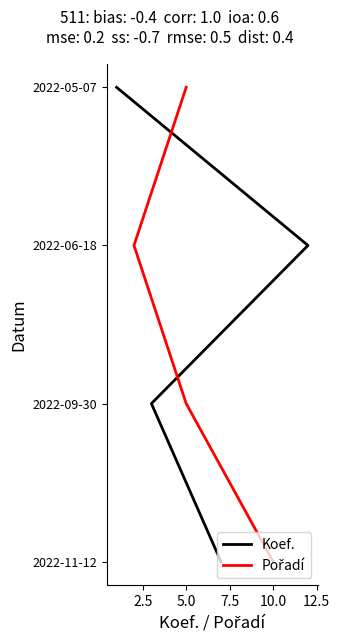

What is the label of the 2nd point from the right?

5.0